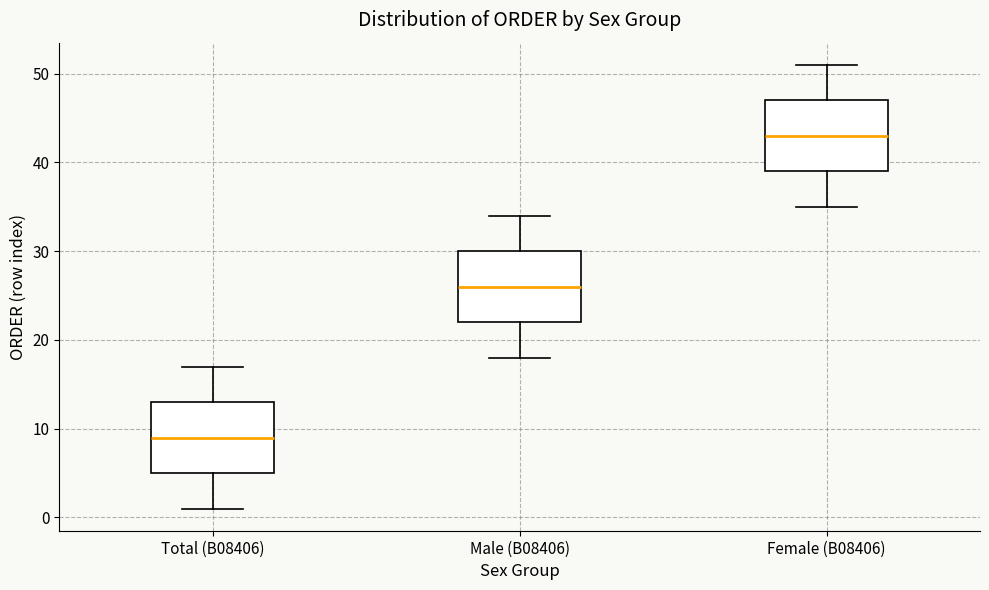

Which box has the highest median line?

Female (B08406)